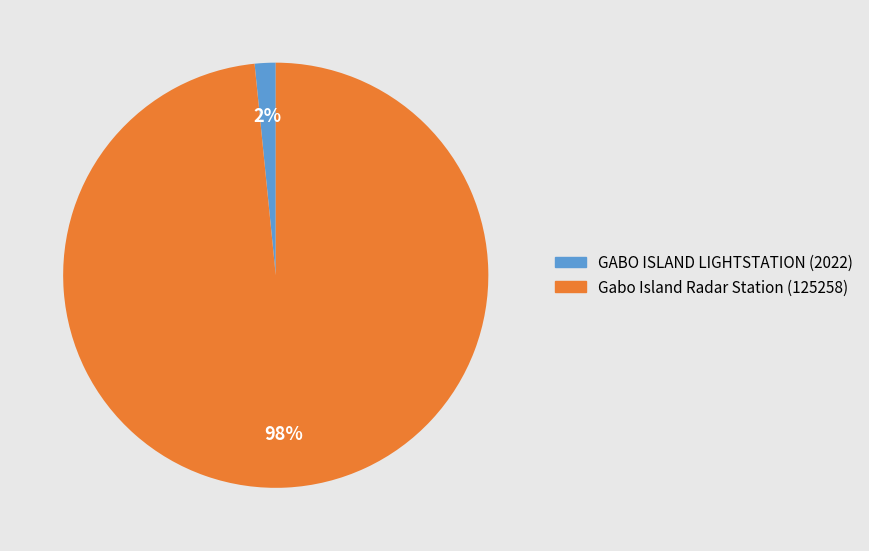

To the nearest percent, what is the average slice percentage?

50%